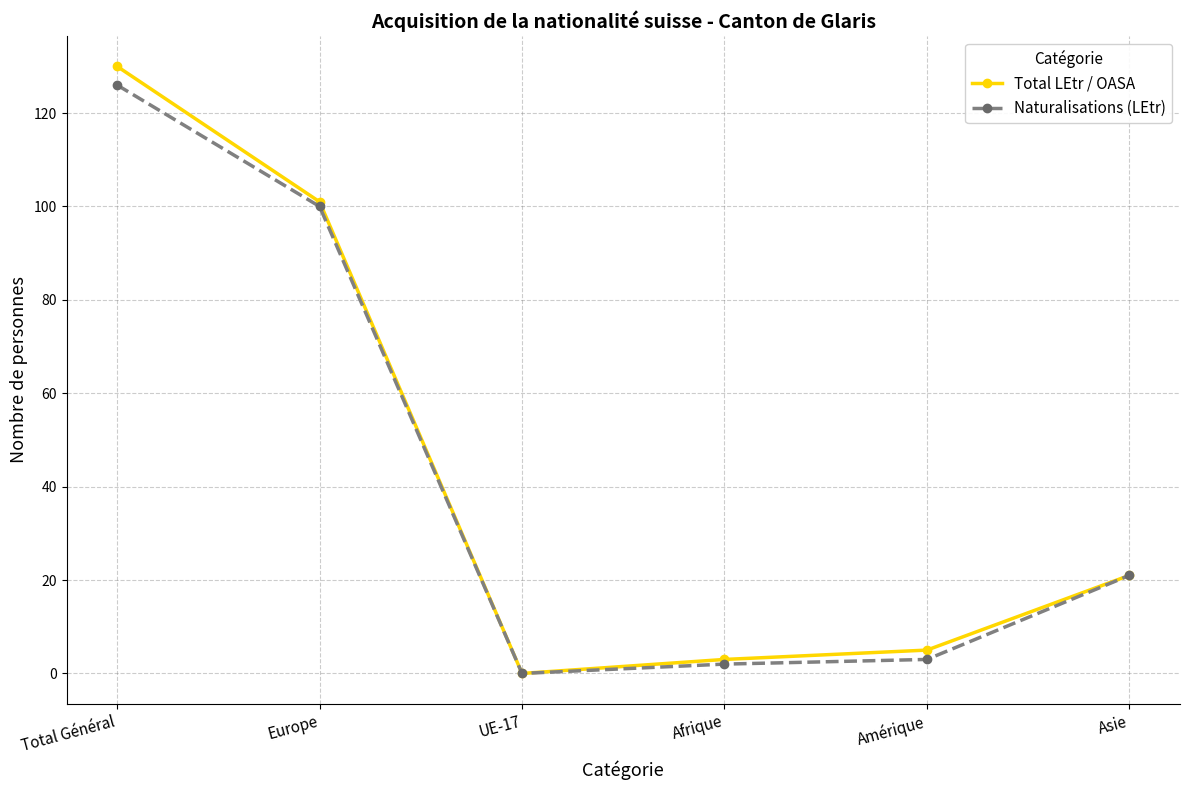

What is the approximate value of Naturalisations (LEtr) at Europe?

100